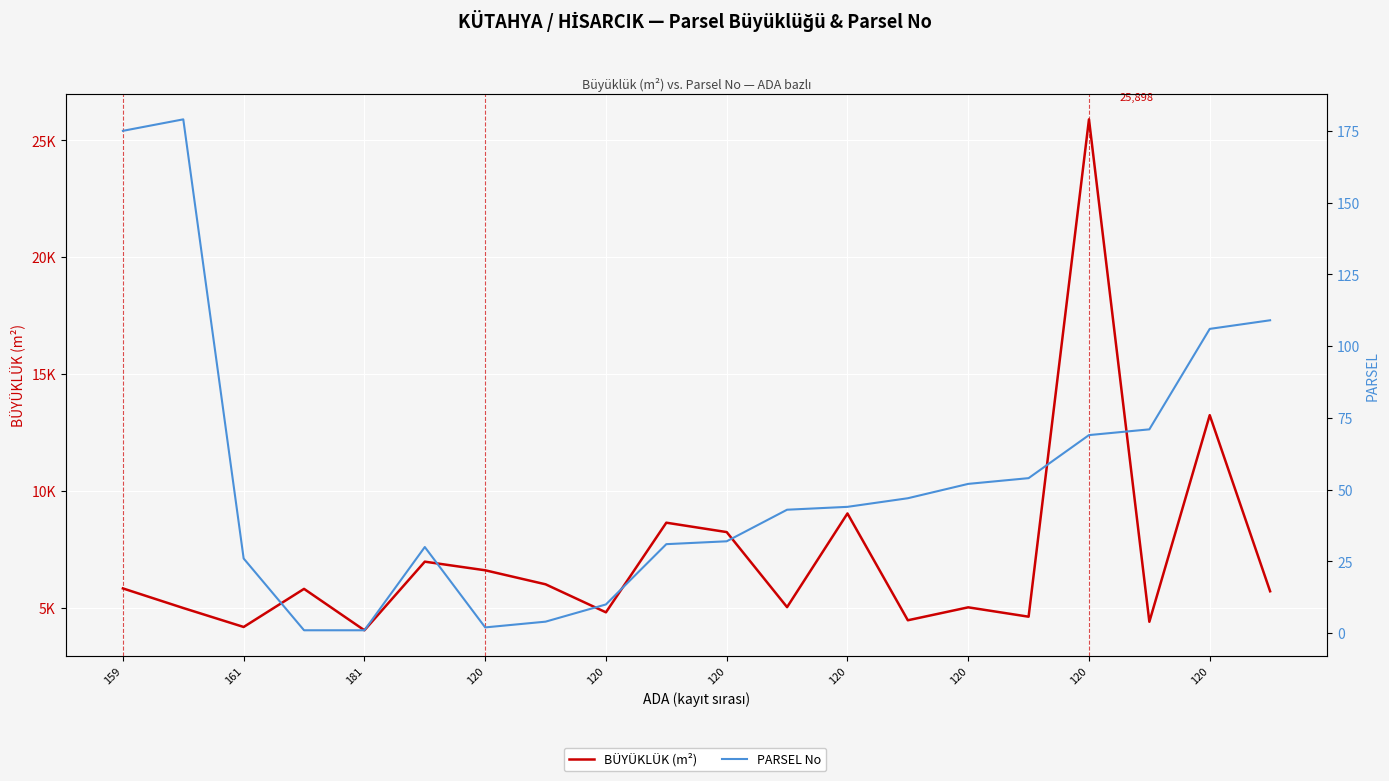

True or false: BÜYÜKLÜK (m²) and PARSEL No intersect in this chart.

False